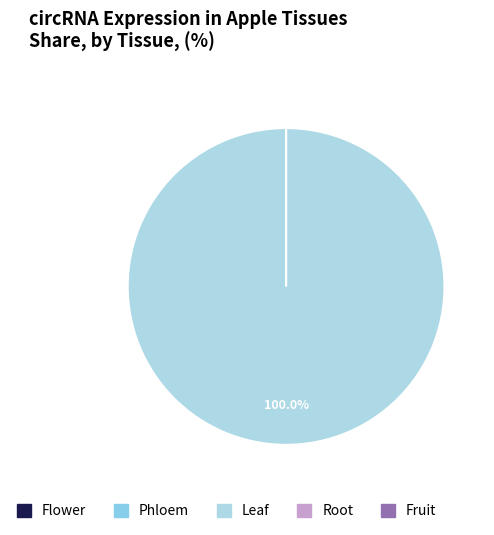

Count the number of slices in the pie.

5